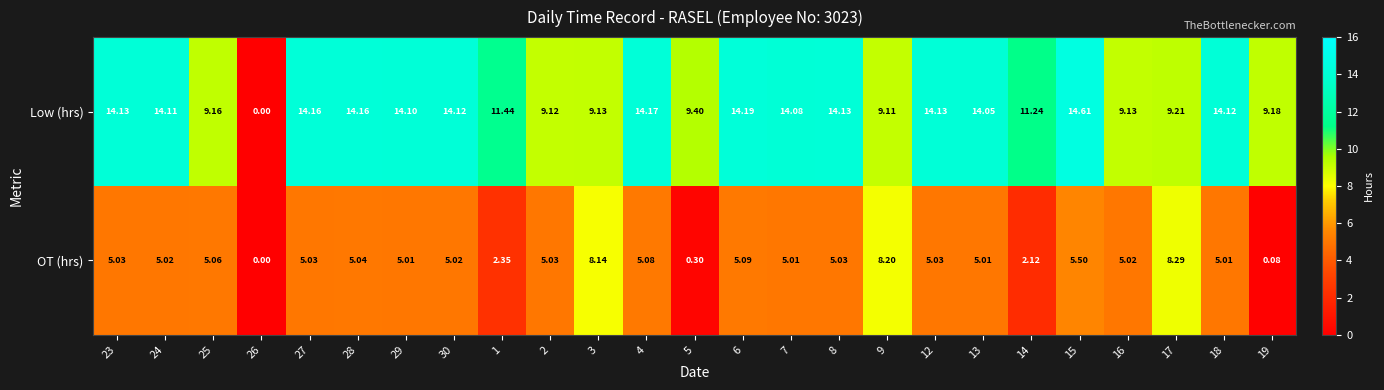

Which series has the largest total across all categories?

Low (hrs)